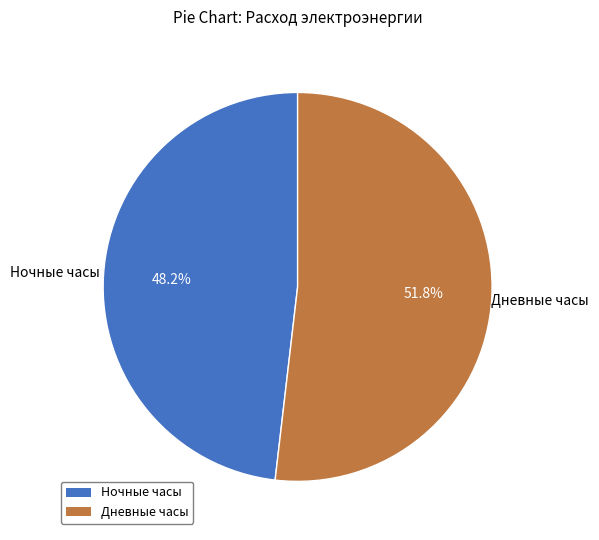

Is there a majority slice in this chart?

Yes